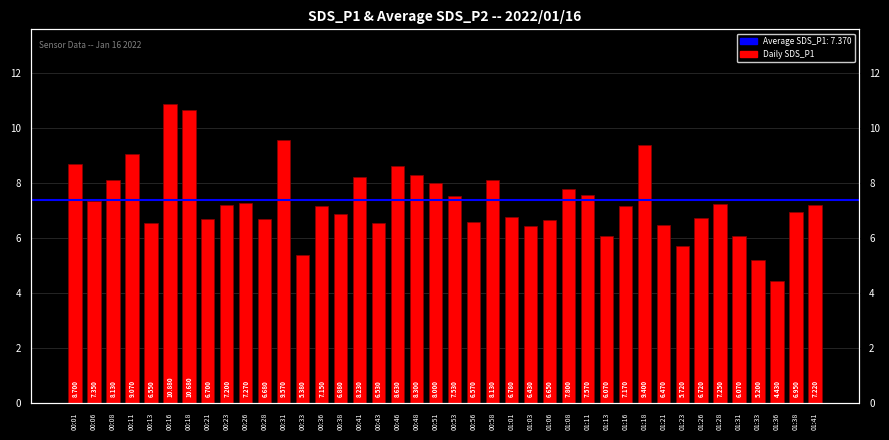

Does the chart contain stacked bars?

No